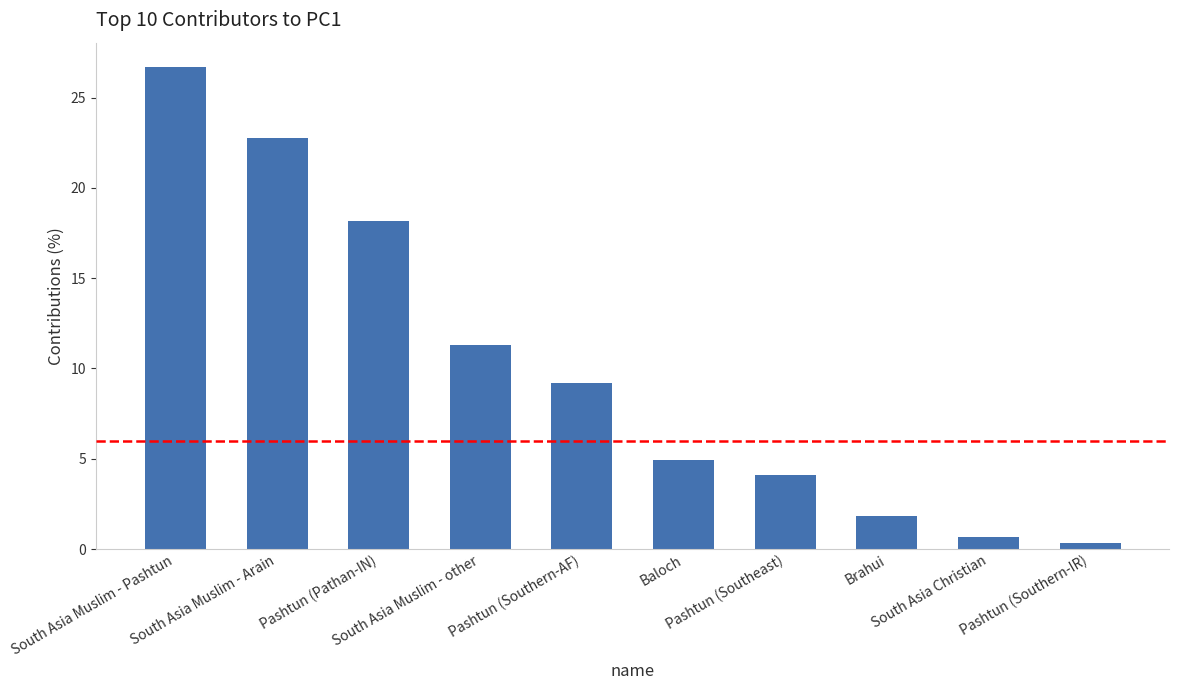

List the labels in order of value, smallest first.

Pashtun (Southern-IR), South Asia Christian, Brahui, Pashtun (Southeast), Baloch, Pashtun (Southern-AF), South Asia Muslim - other, Pashtun (Pathan-IN), South Asia Muslim - Arain, South Asia Muslim - Pashtun